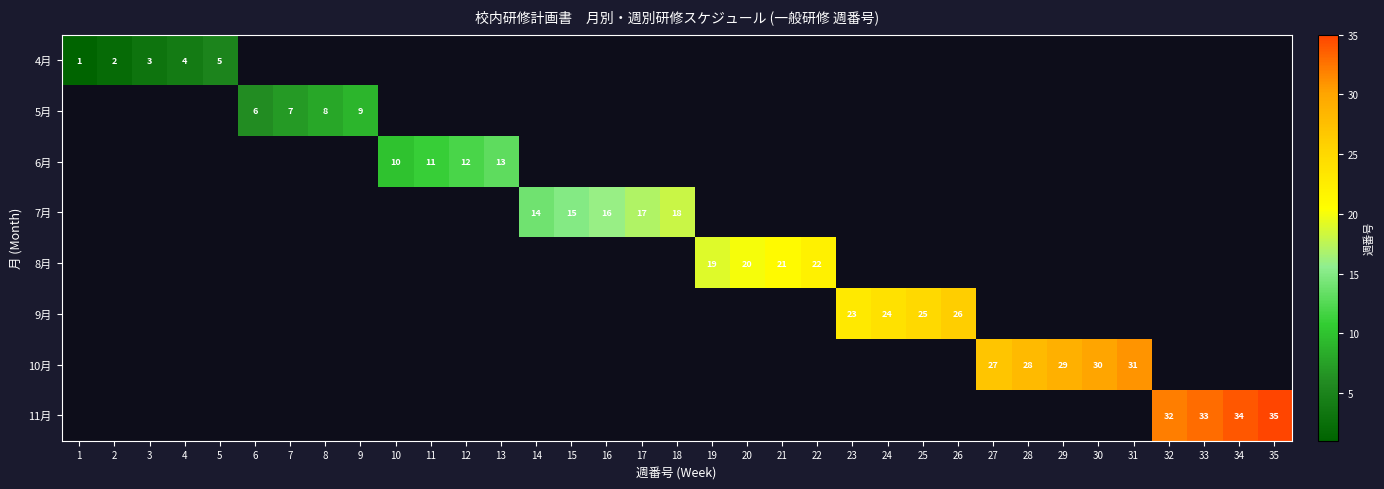

True or false: 8月 has a value of 21 at 21.

True